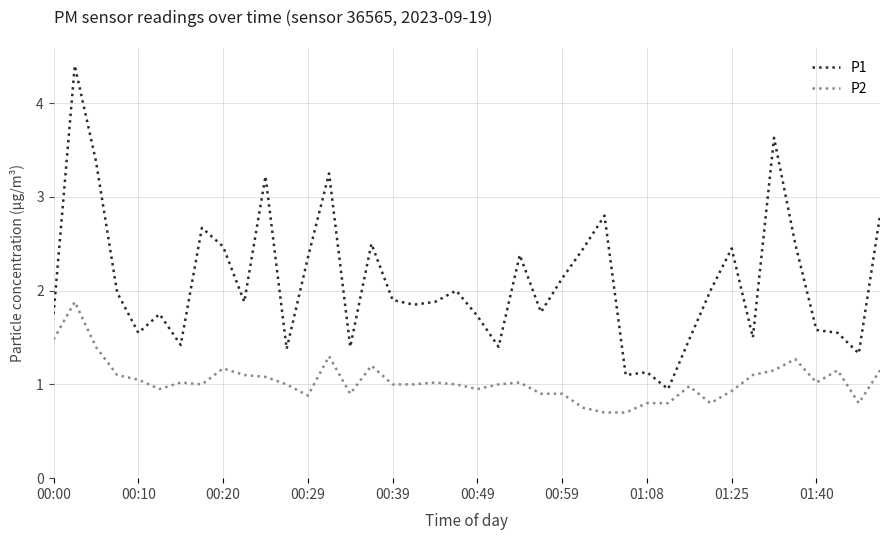

What is the difference between the maximum and minimum values in the P2 series?

1.2